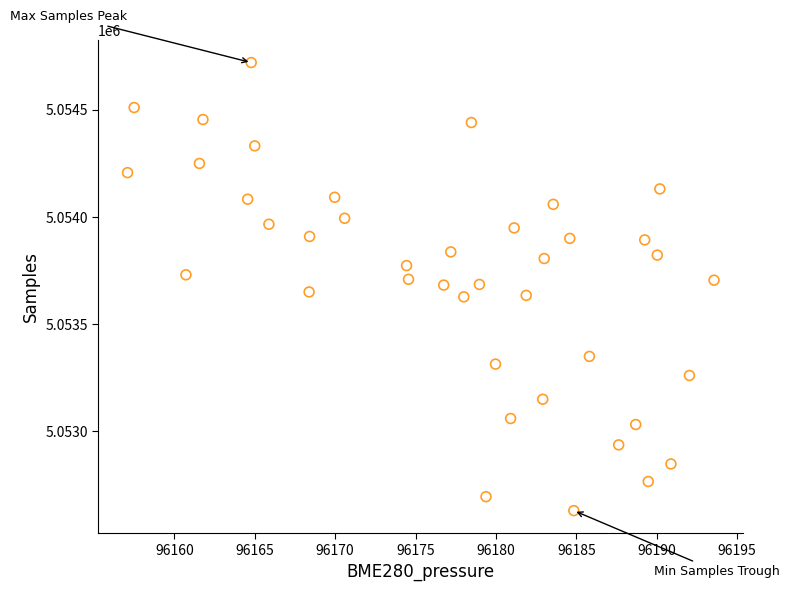

What is the range of Y values (max minus min)?

2092